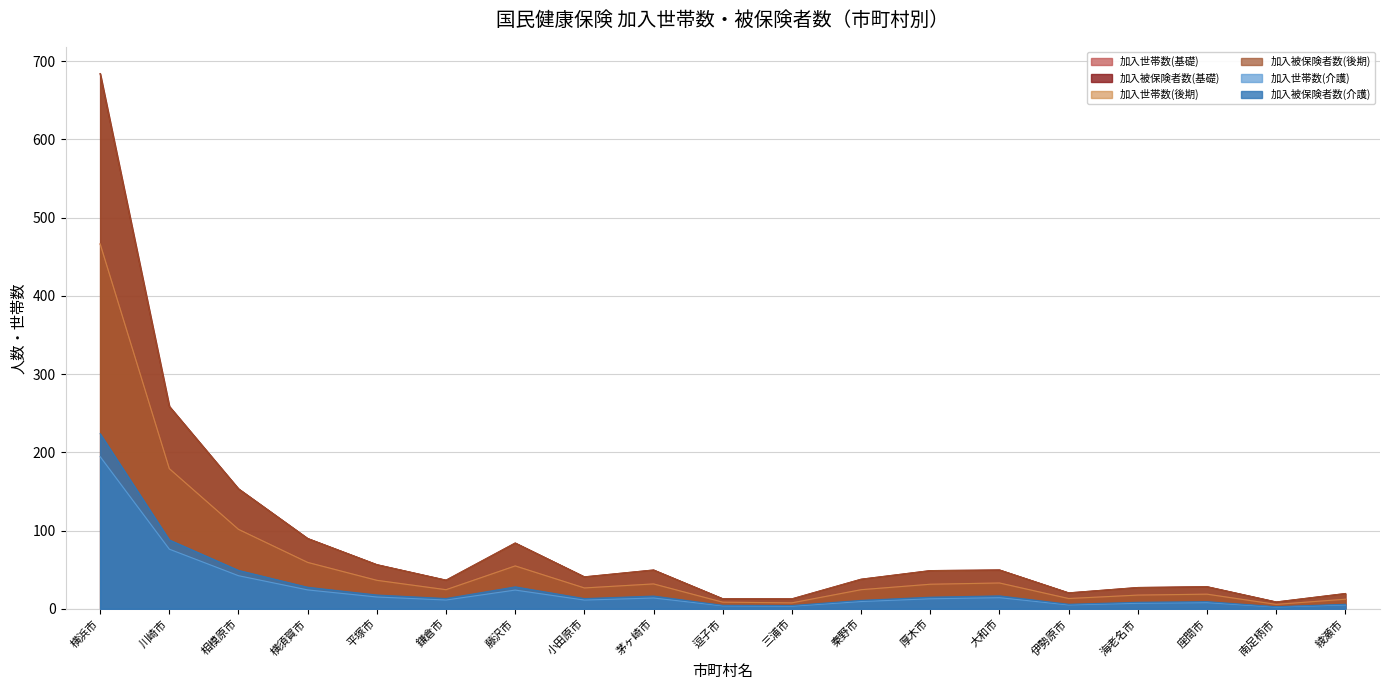

True or false: 加入世帯数(基礎) and 加入世帯数(介護) cross at least once.

False